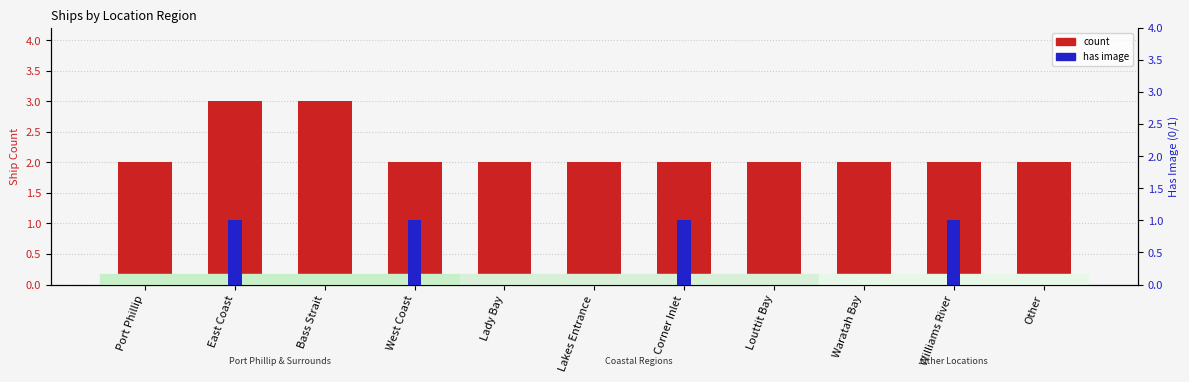

At how many categories does at least one series exceed 2?

2